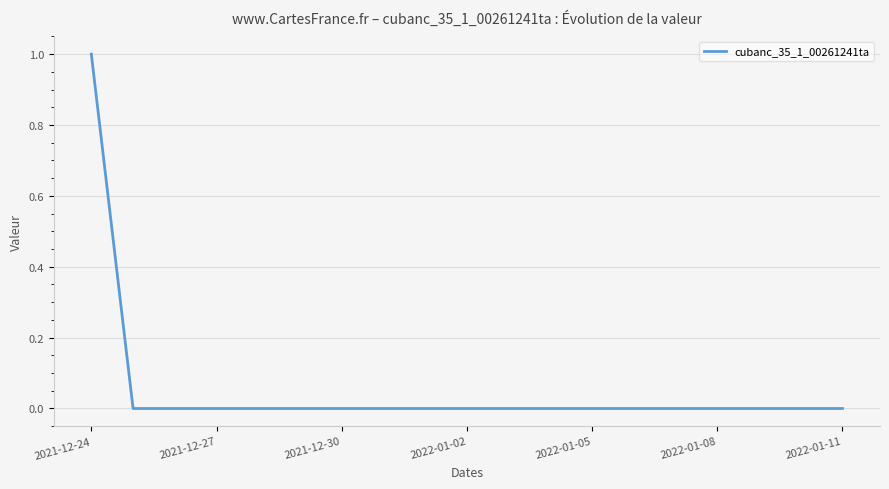

How many lines are shown in the chart?

1